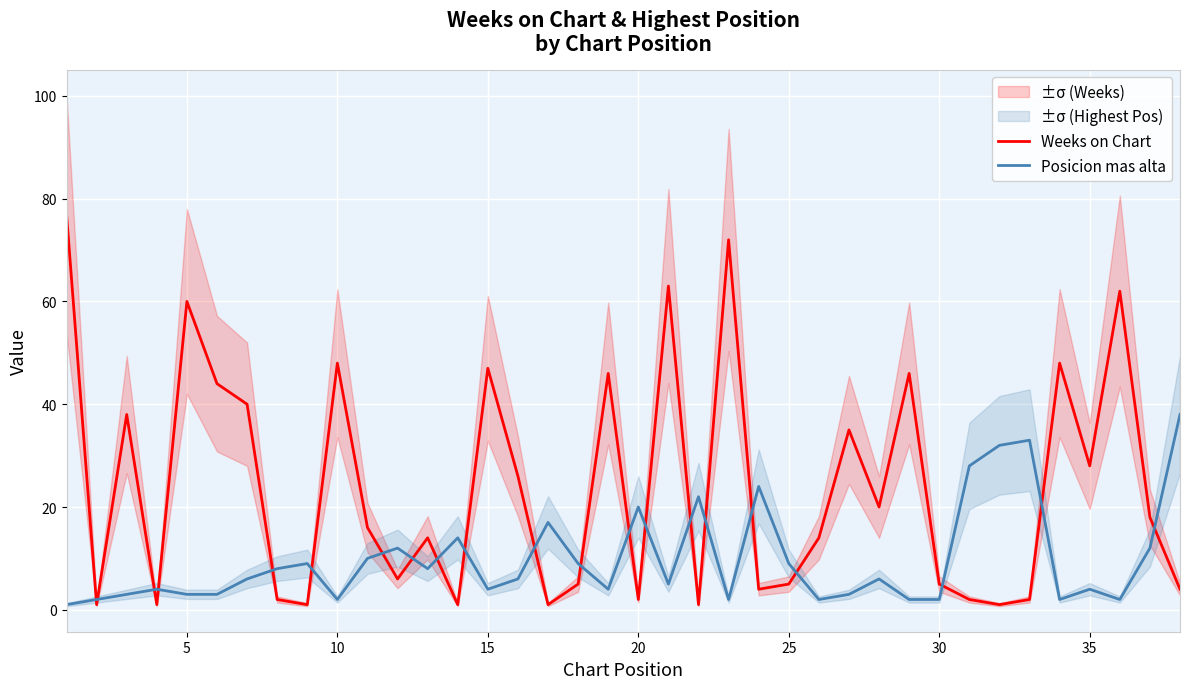

True or false: Posicion mas alta and Weeks on Chart intersect in this chart.

True